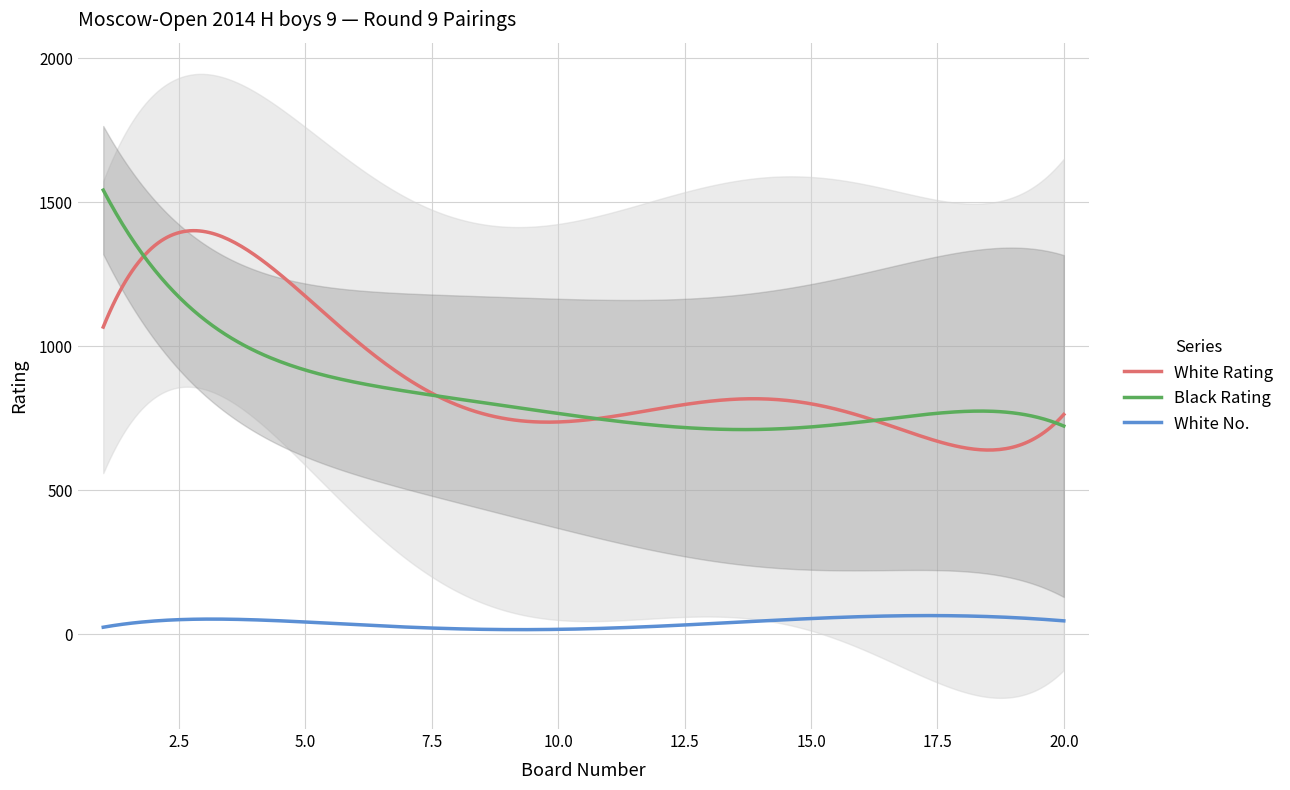

True or false: White No. and Black Rating cross at least once.

False